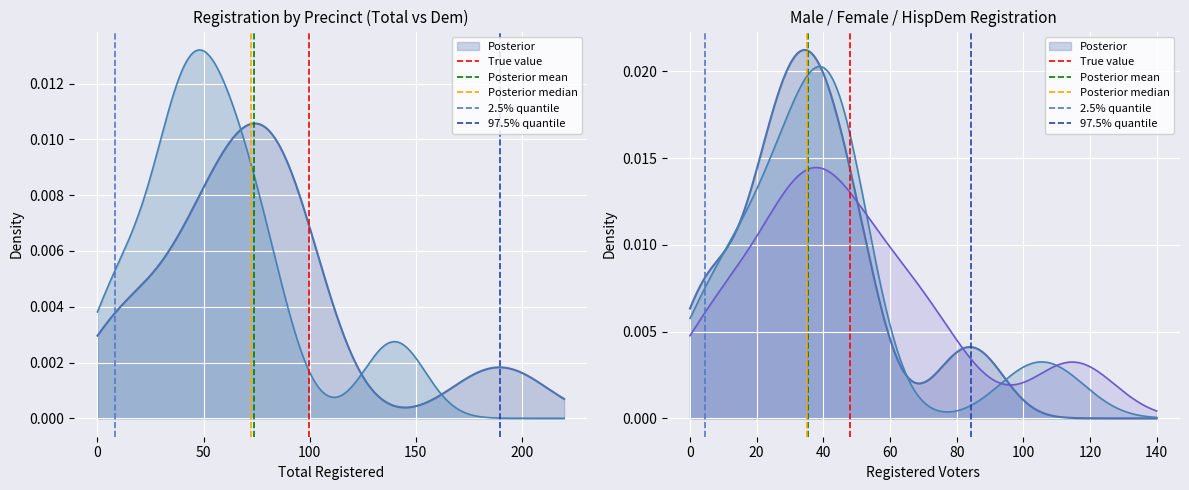

How many data points in True value are less than 1?

1